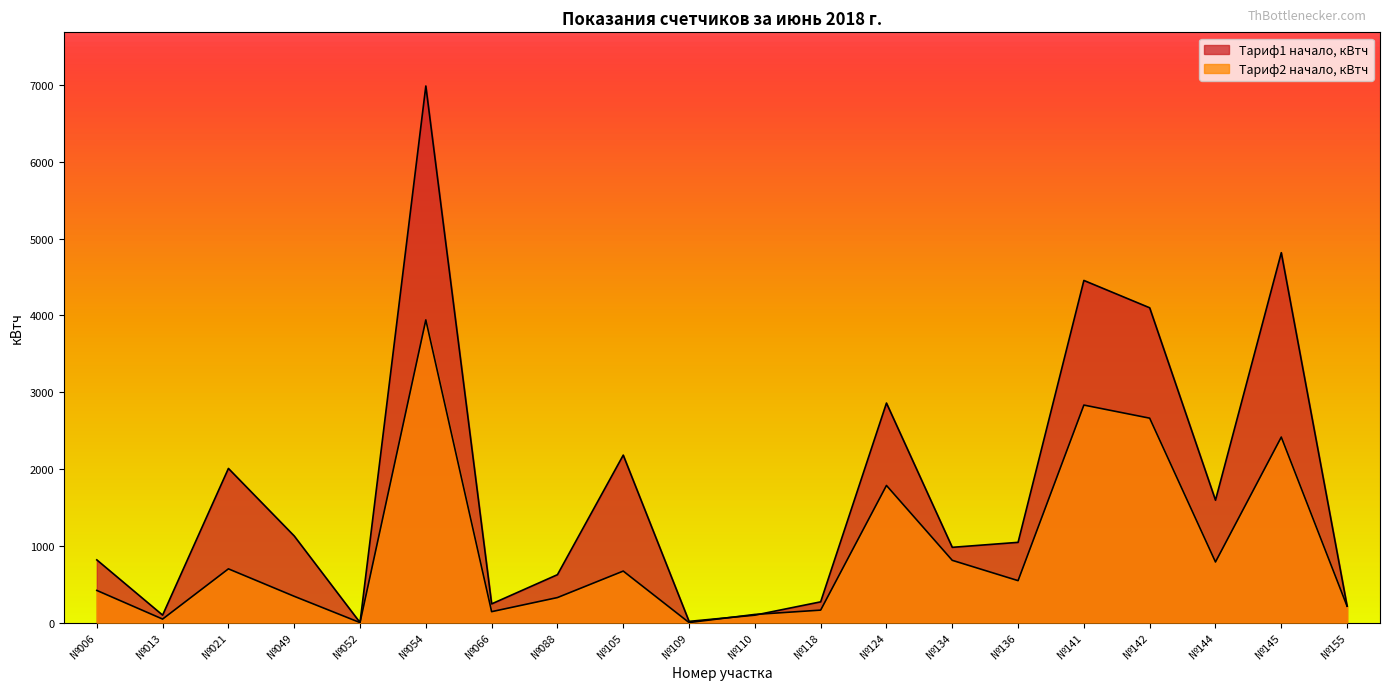

At №124, list the series in order from largest to smallest.

Тариф1 начало, кВтч, Тариф2 начало, кВтч